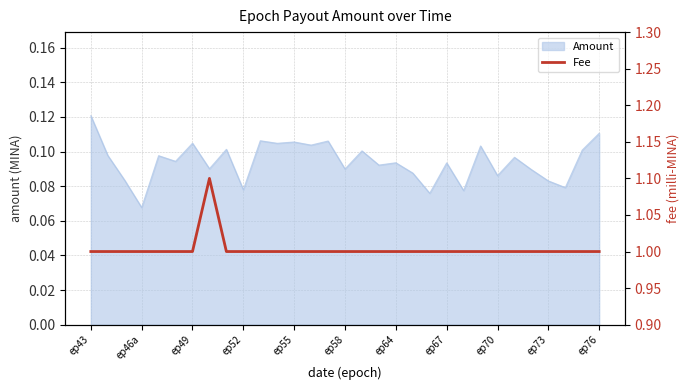

How many categories are shown in the chart?

31